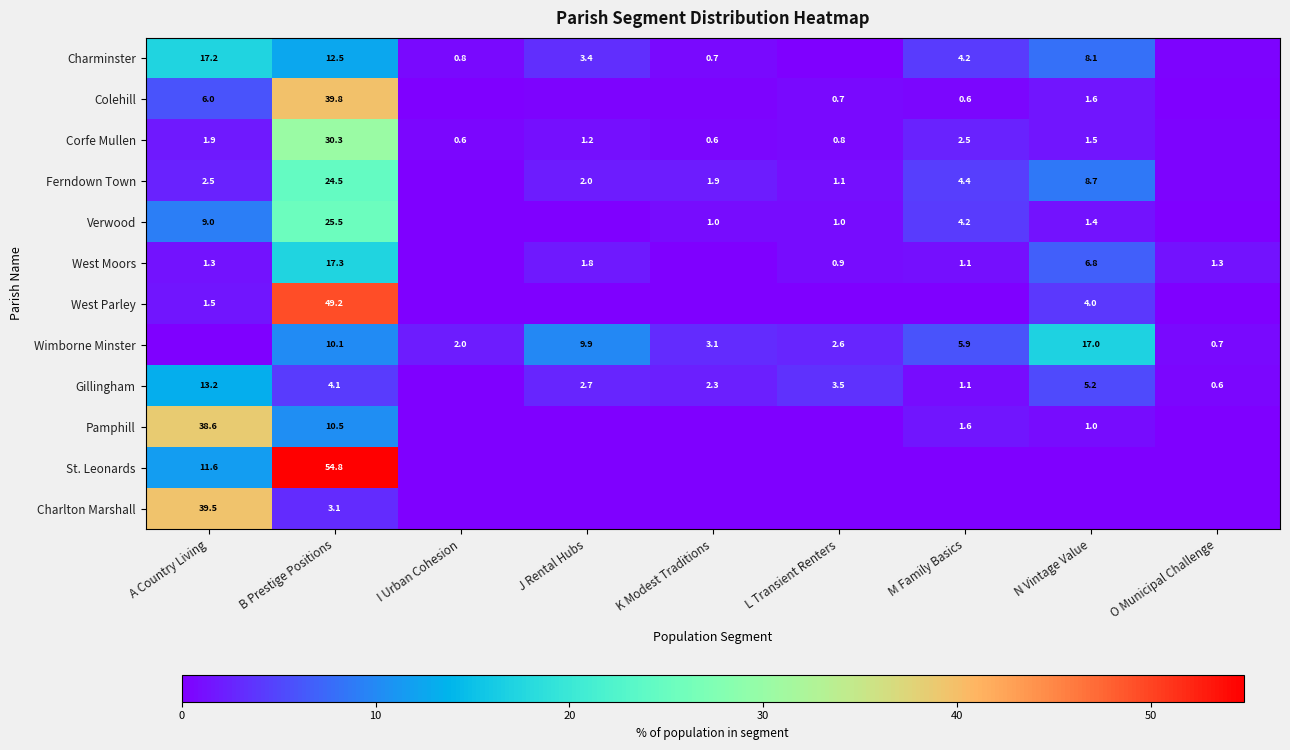

What is the total value across all series at A Country Living?

142.3